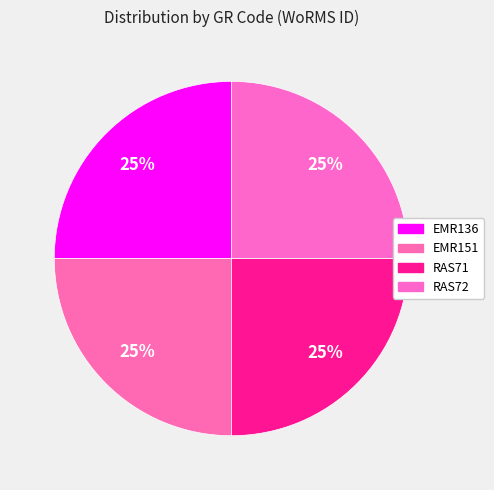

Approximately how many times larger is the value at EMR151 compared to RAS71?

1.0